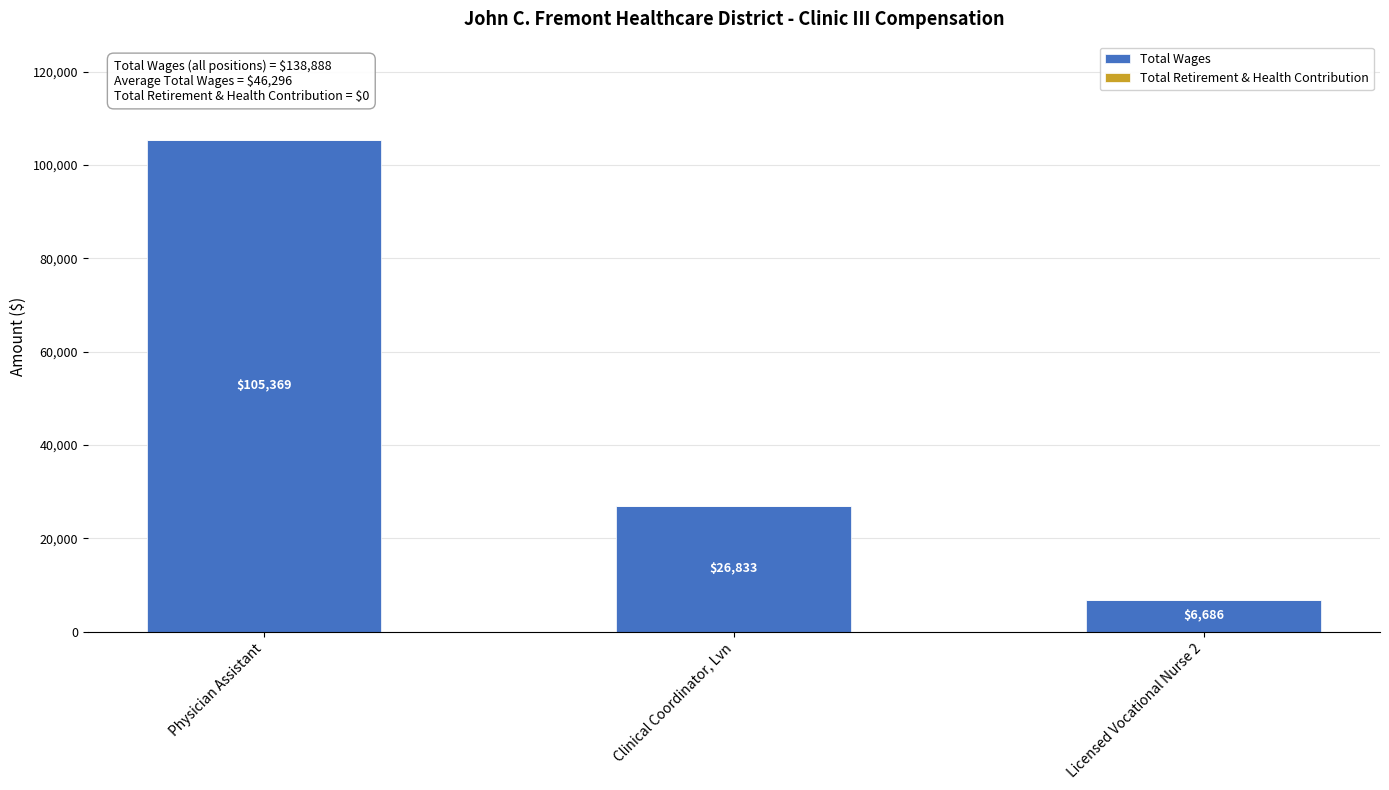

Reading left to right, extract all data points from this chart.

Physician Assistant=105369	Clinical Coordinator, Lvn=26833	Licensed Vocational Nurse 2=6686